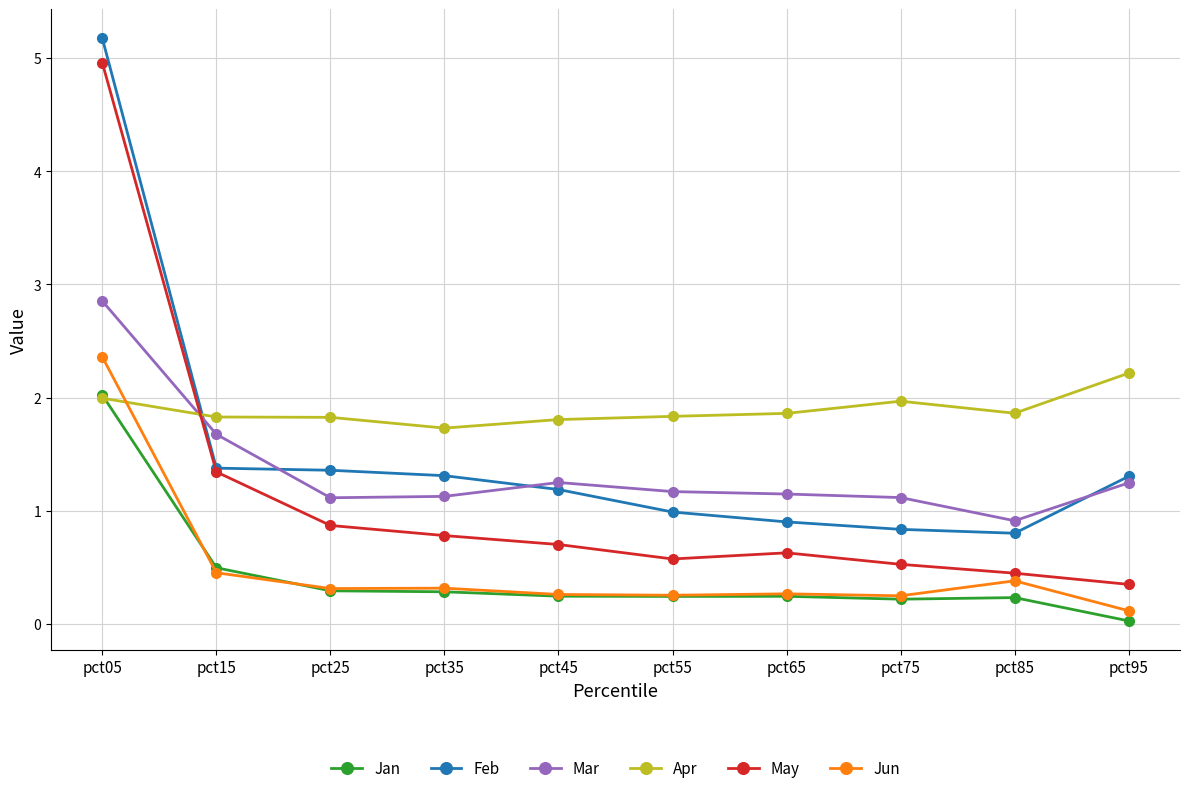

Which series has the largest total across all categories?

Apr